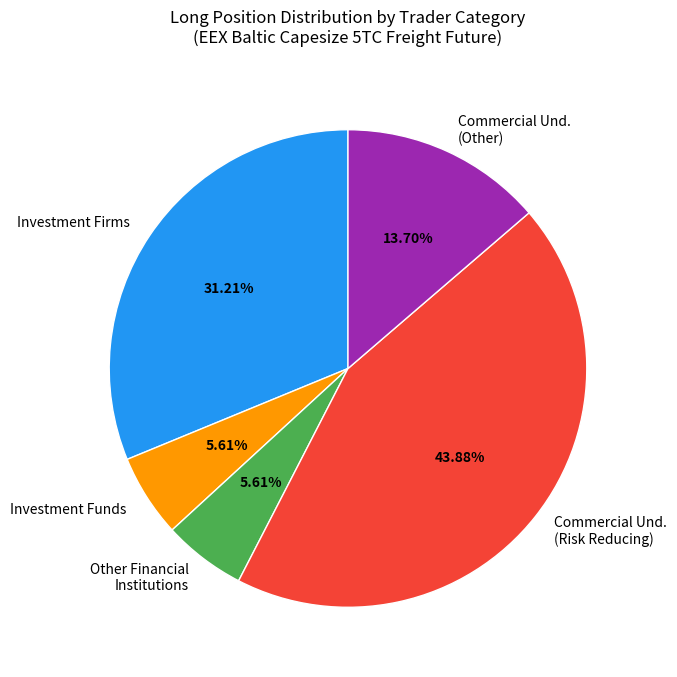

Is there any slice that represents more than half of the pie?

No